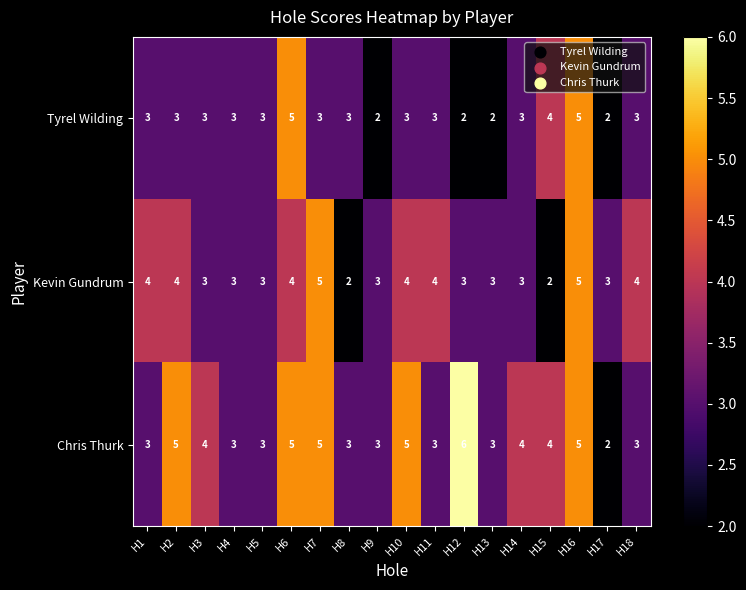

True or false: Kevin Gundrum has a value of 1 at H4.

False